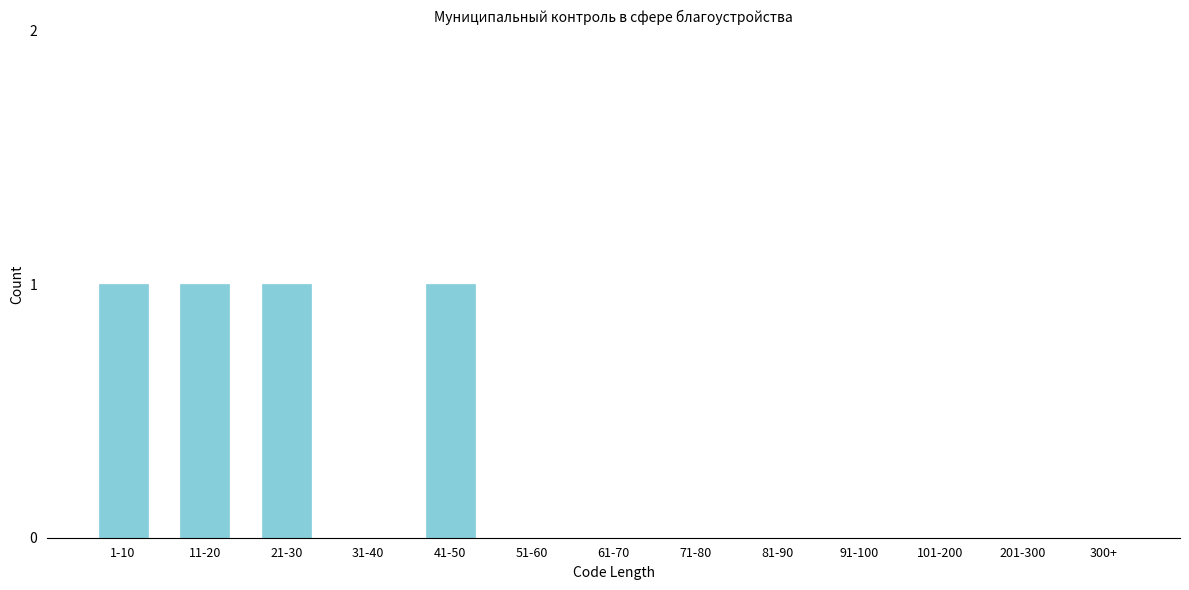

Reading right to left, transcribe all the data shown in this chart.

300+=0	201-300=0	101-200=0	91-100=0	81-90=0	71-80=0	61-70=0	51-60=0	41-50=1	31-40=0	21-30=1	11-20=1	1-10=1